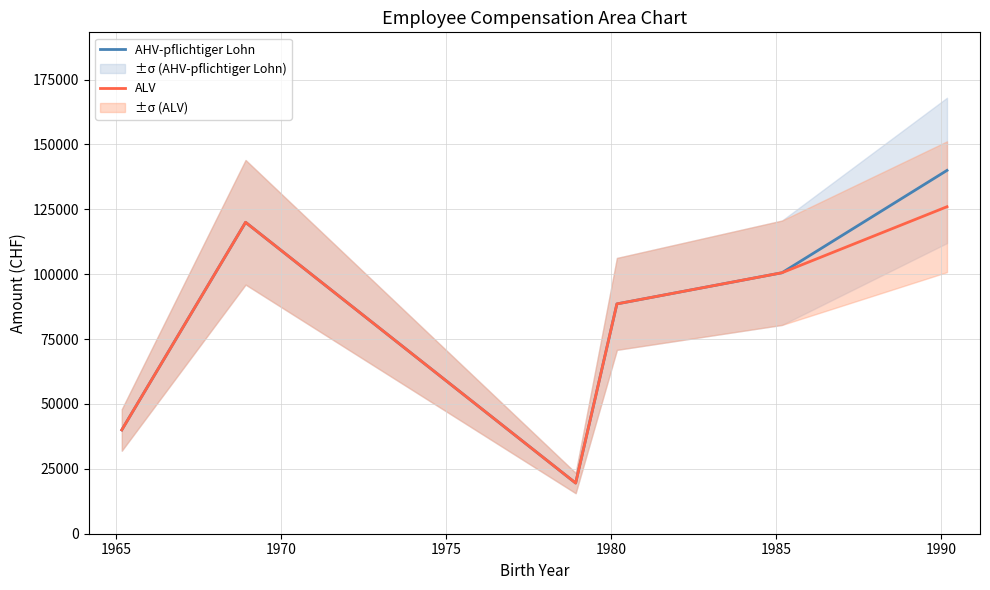

What is the difference between the maximum and minimum values in the AHV-pflichtiger Lohn series?

120480